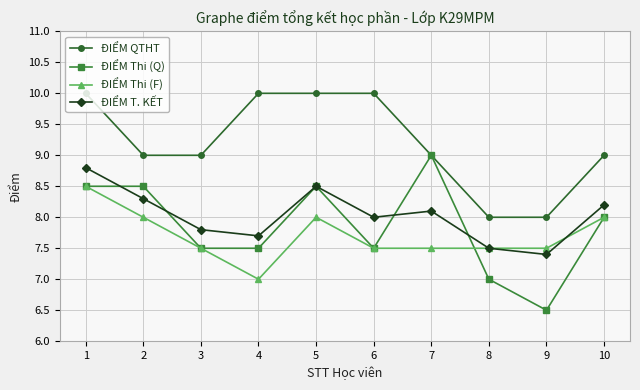

True or false: ĐIỂM QTHT and ĐIỂM Thi (F) cross at least once.

False